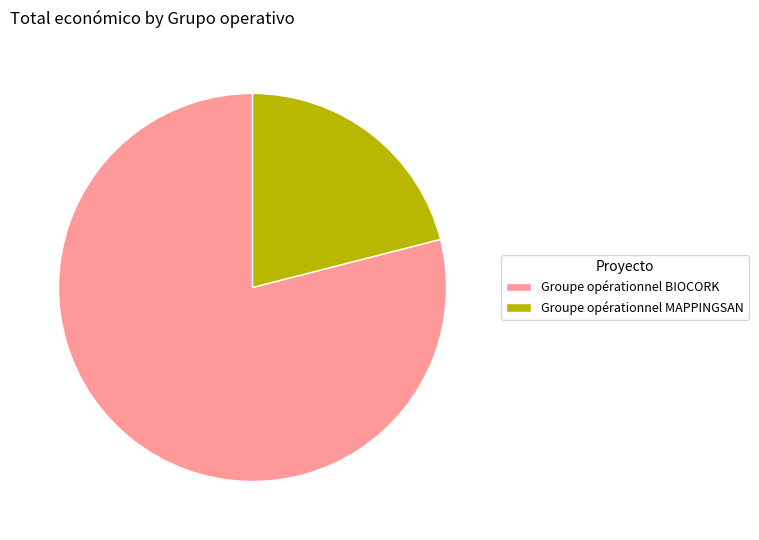

Rank the categories by value from highest to lowest.

Groupe opérationnel BIOCORK, Groupe opérationnel MAPPINGSAN